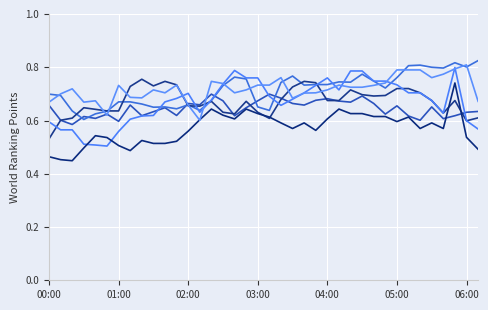

Does the chart display data point markers on the line(s)?

No